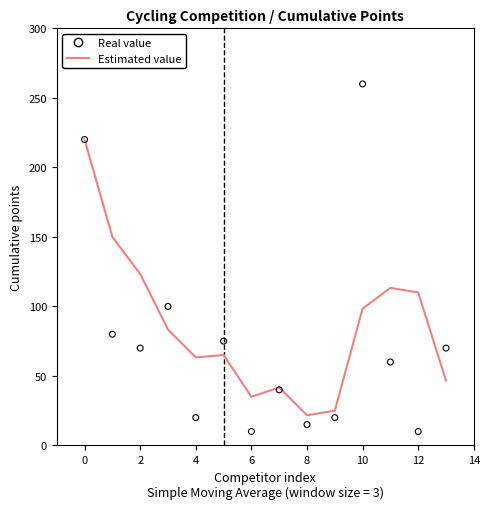

Which series has the largest total across all categories?

Estimated value